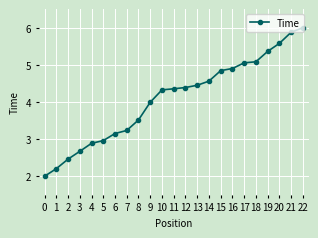

How many distinct data groups are displayed?

1